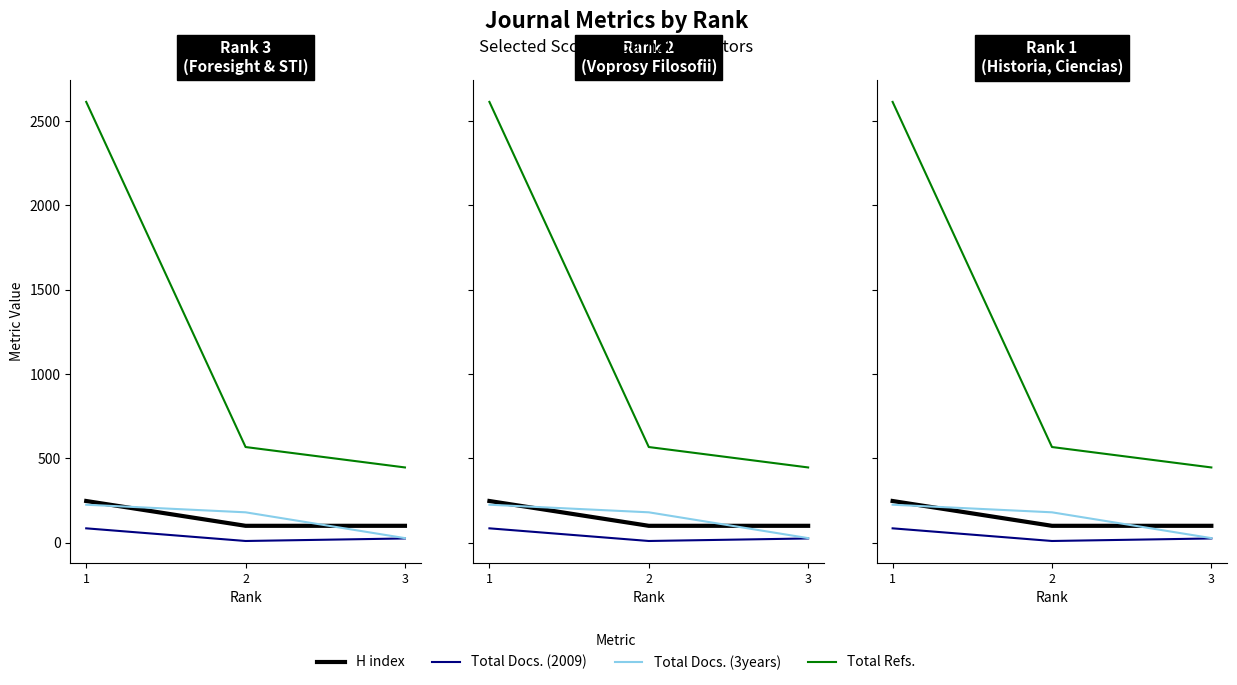

What is the total value across all series at 3?

598